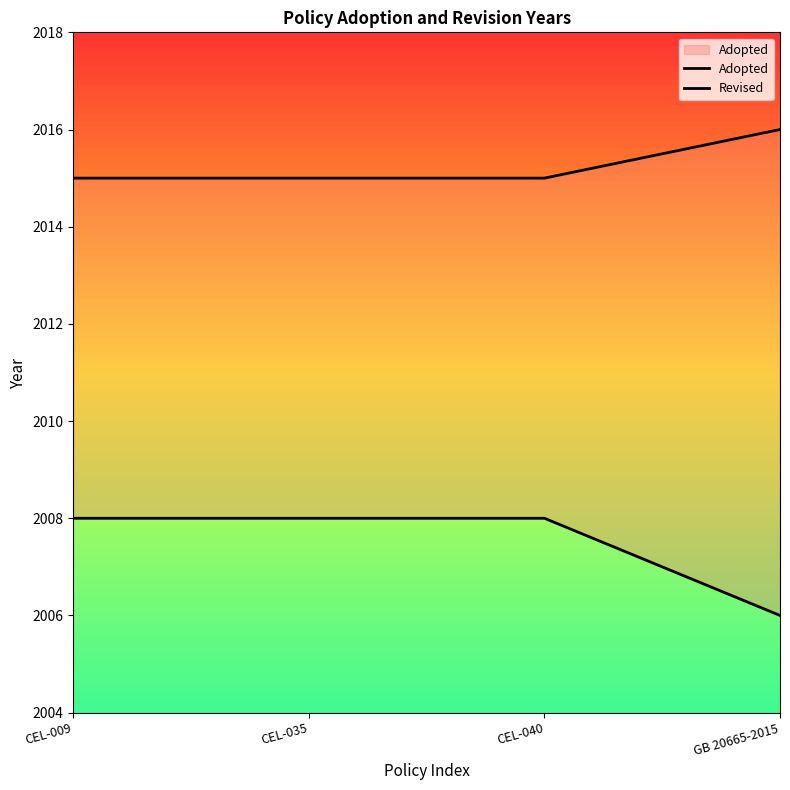

True or false: Adopted and Revised intersect in this chart.

False